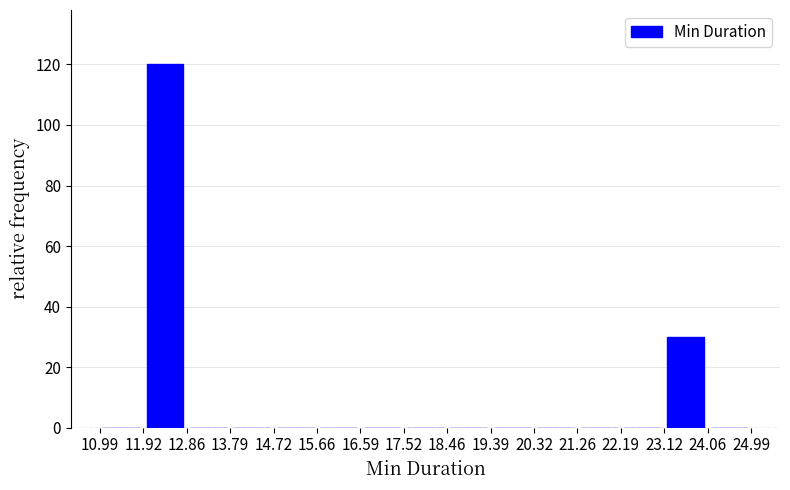

Which range on the x-axis has the tallest bar?

11.92 to 12.86